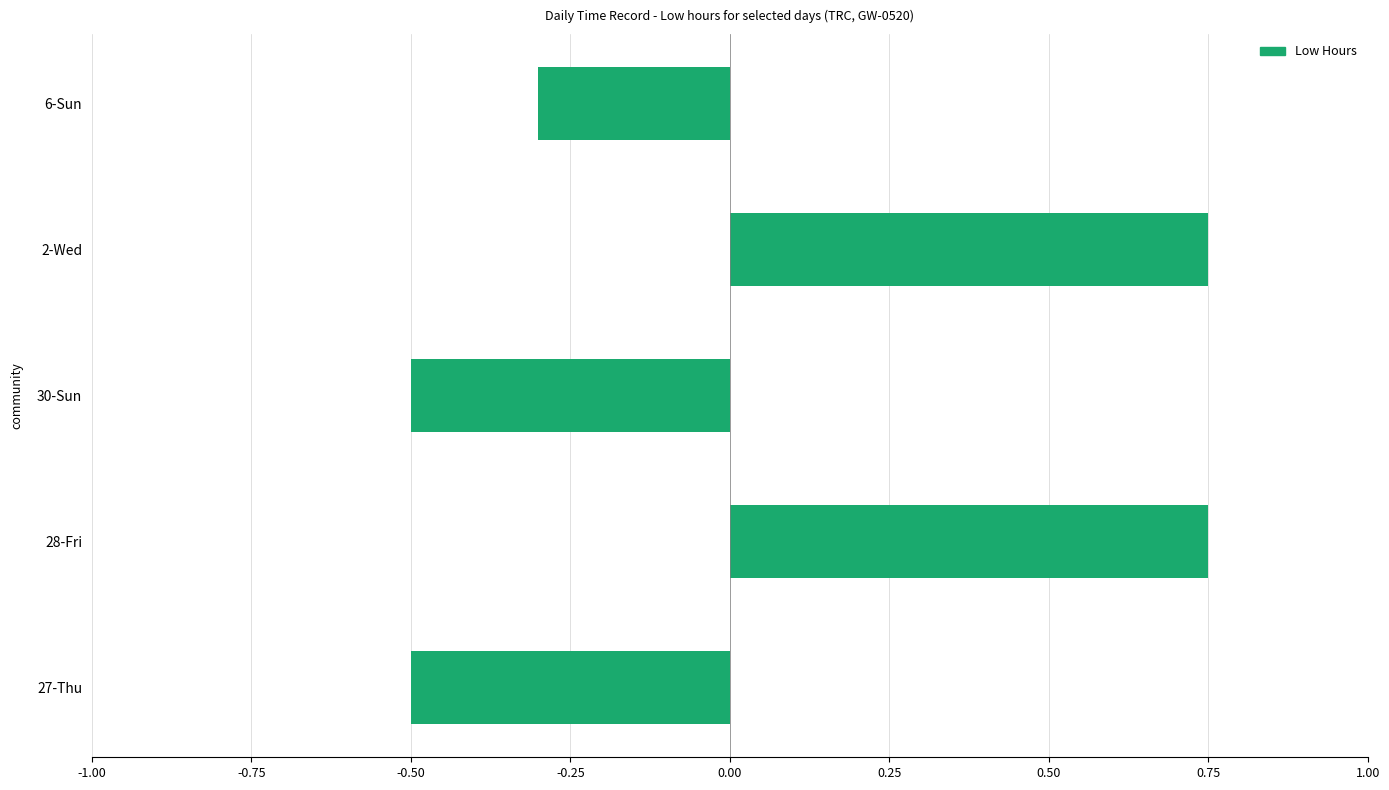

Between 2-Wed and 27-Thu, which is larger?

2-Wed